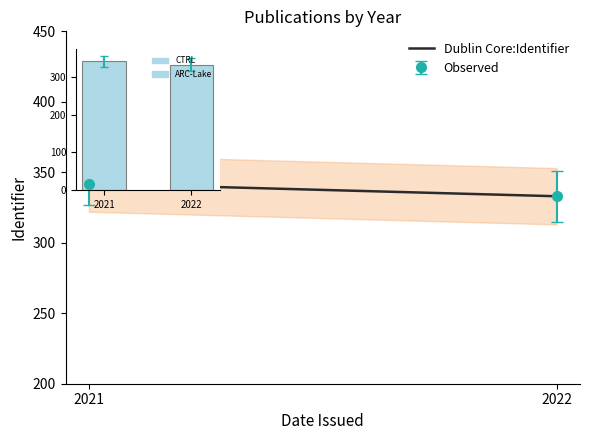

Reading left to right, extract all data points from this chart.

342	333